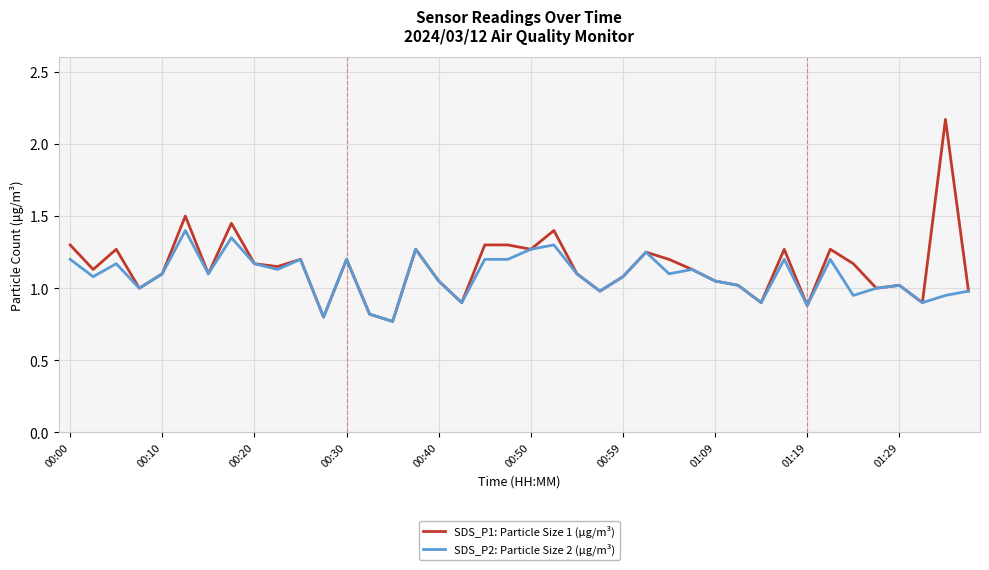

Which series has the widest spread of values?

SDS_P1: Particle Size 1 (μg/m³)